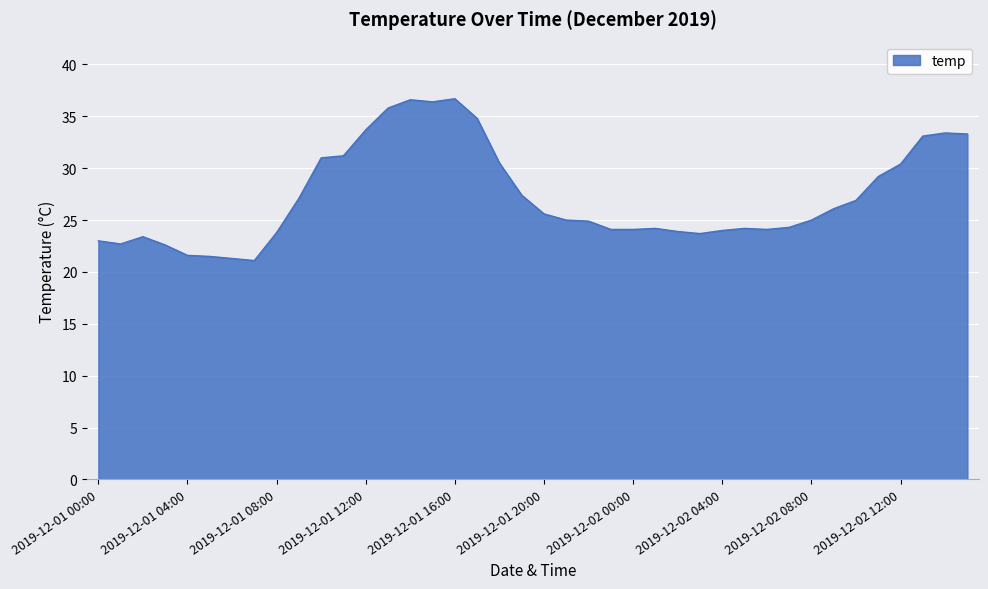

What is the maximum value shown in the chart?

36.7